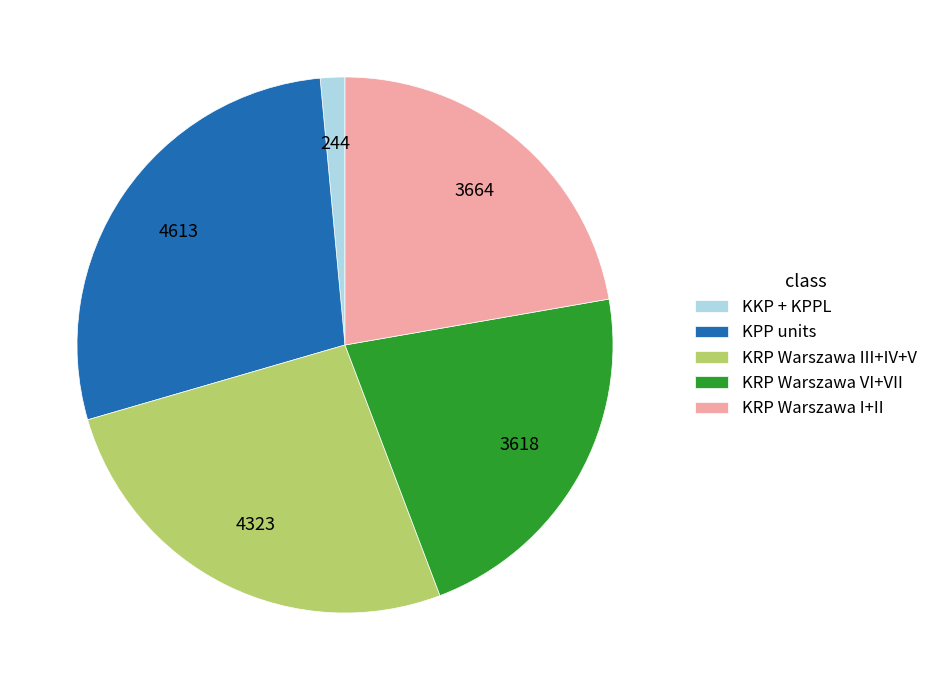

How many slices are in this pie chart?

5